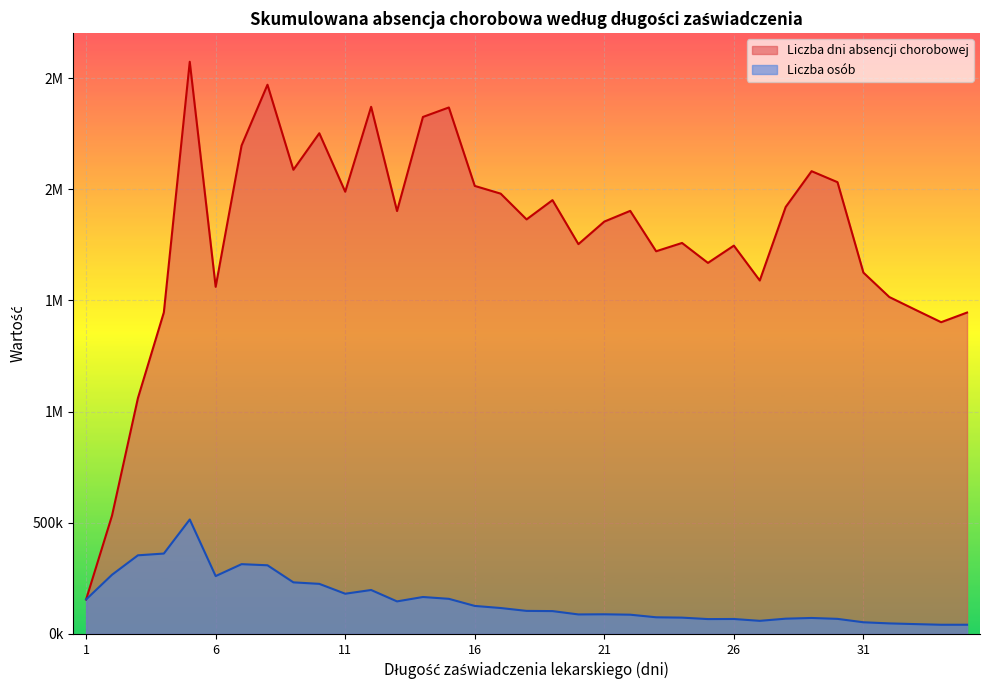

Reading left to right, extract all data points from this chart.

Liczba dni absencji chorobowej: 1=155040	2=532288	3=1060914	4=1446184	5=2573735	6=1561446	7=2196866	8=2470400	9=2087874	10=2252180	11=1989185	12=2371092	13=1902238	14=2325498	15=2368140	16=2015280	17=1980534	18=1864674	19=1951281	20=1753340	21=1854867	22=1903044	23=1721366	24=1758672	25=1669000	26=1746654	27=1589814	28=1920464	29=2081533	30=2032080	31=1625299	32=1515456	33=1458501	34=1402262	35=1445640
Liczba osób: 1=155040	2=266144	3=353638	4=361546	5=514747	6=260241	7=313838	8=308800	9=231986	10=225218	11=180835	12=197591	13=146326	14=166107	15=157876	16=125955	17=116502	18=103593	19=102699	20=87667	21=88327	22=86502	23=74842	24=73278	25=66760	26=67179	27=58882	28=68588	29=71777	30=67736	31=52429	32=47358	33=44197	34=41243	35=41304